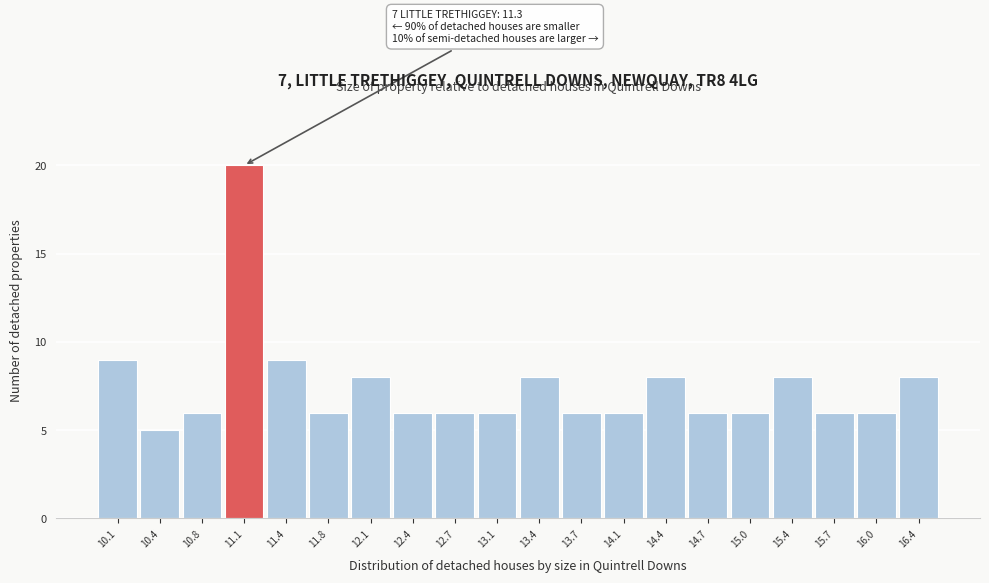

Reading right to left, what are all the values shown in this chart?

8	6	6	8	6	6	8	6	6	8	6	6	6	8	6	9	20	6	5	9